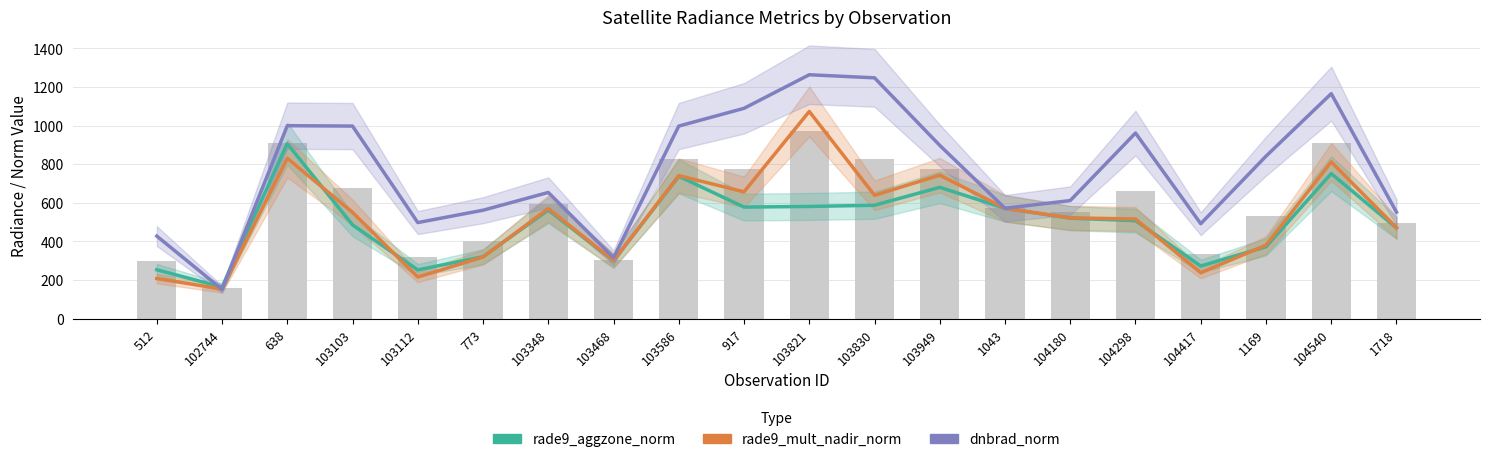

Reading left to right, transcribe all the data shown in this chart.

rade9_aggzone_norm: 253.5	163.7	906.7	485.8	252.8	321.1	562.9	299.5	738.0	578.2	581.5	587.8	680.7	571.7	520.7	508.0	272.9	372.5	751.7	470.0
rade9_mult_nadir_norm: 208.0	153.6	831.1	550.9	215.7	319.3	570.6	301.3	741.3	657.3	1073.7	639.4	743.7	571.7	522.7	516.2	238.0	381.0	812.4	471.4
dnbrad_norm: 428.0	152.0	1000.0	998.0	498.0	562.0	654.0	316.0	998.0	1090.0	1264.0	1248.0	898.0	572.0	612.0	962.0	492.0	842.0	1166.0	552.0